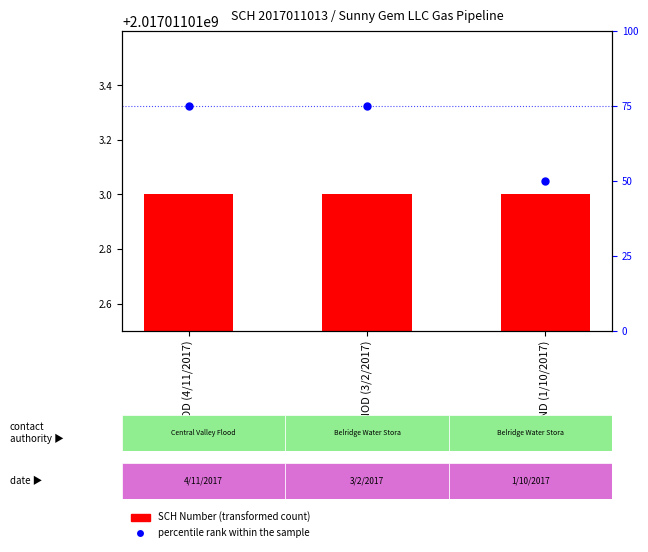

What is the difference between the maximum and minimum values in the percentile rank within the sample series?

25.0